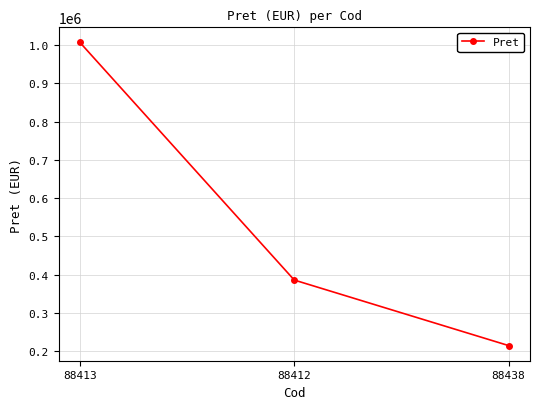

Reading left to right, list all the values displayed in this chart.

1006632.0	385808.0	214582.5